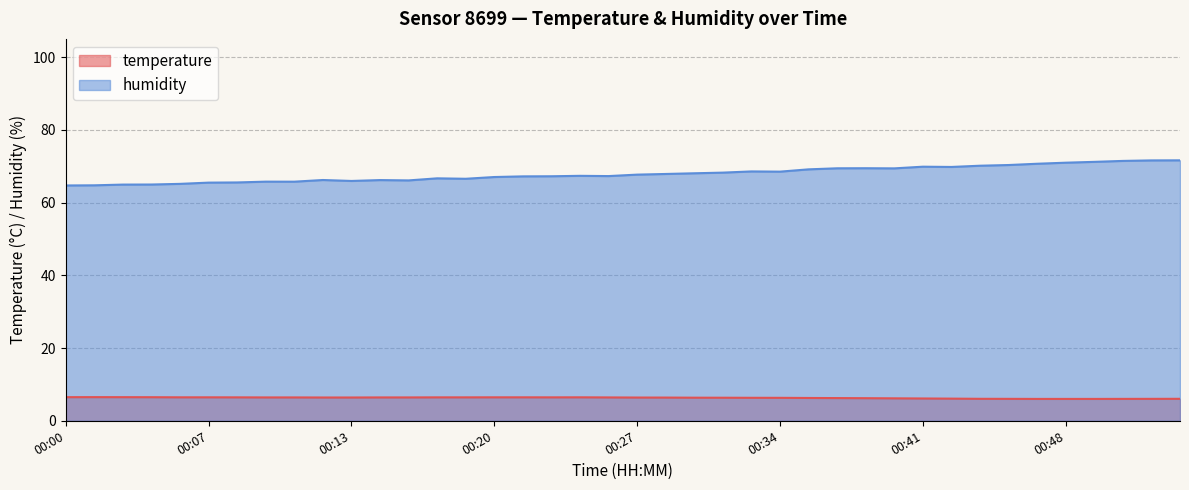

How many distinct data groups are displayed?

2